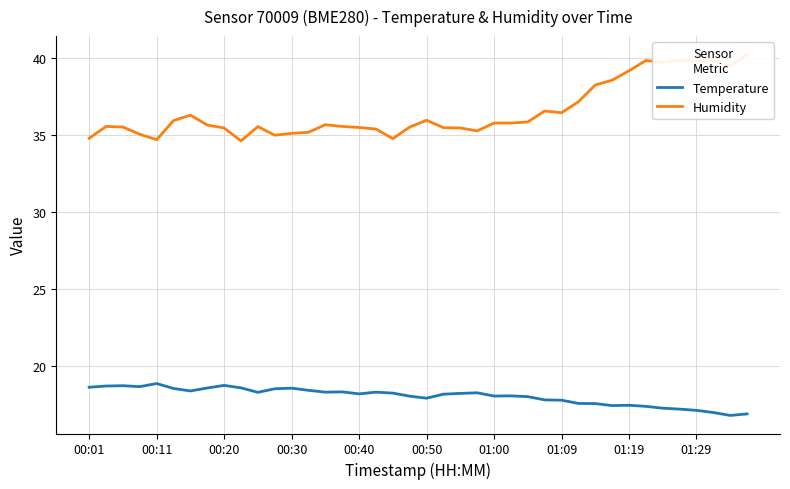

How many values in the Temperature series exceed 18?

26